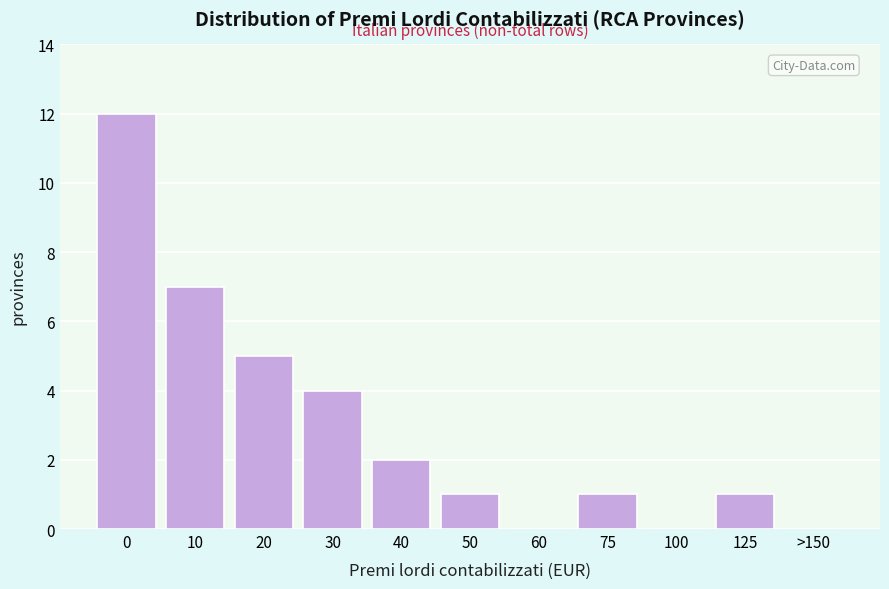

Reading left to right, what are all the values shown in this chart?

0=12	10=7	20=5	30=4	40=2	50=1	60=0	75=1	100=0	125=1	>150=0